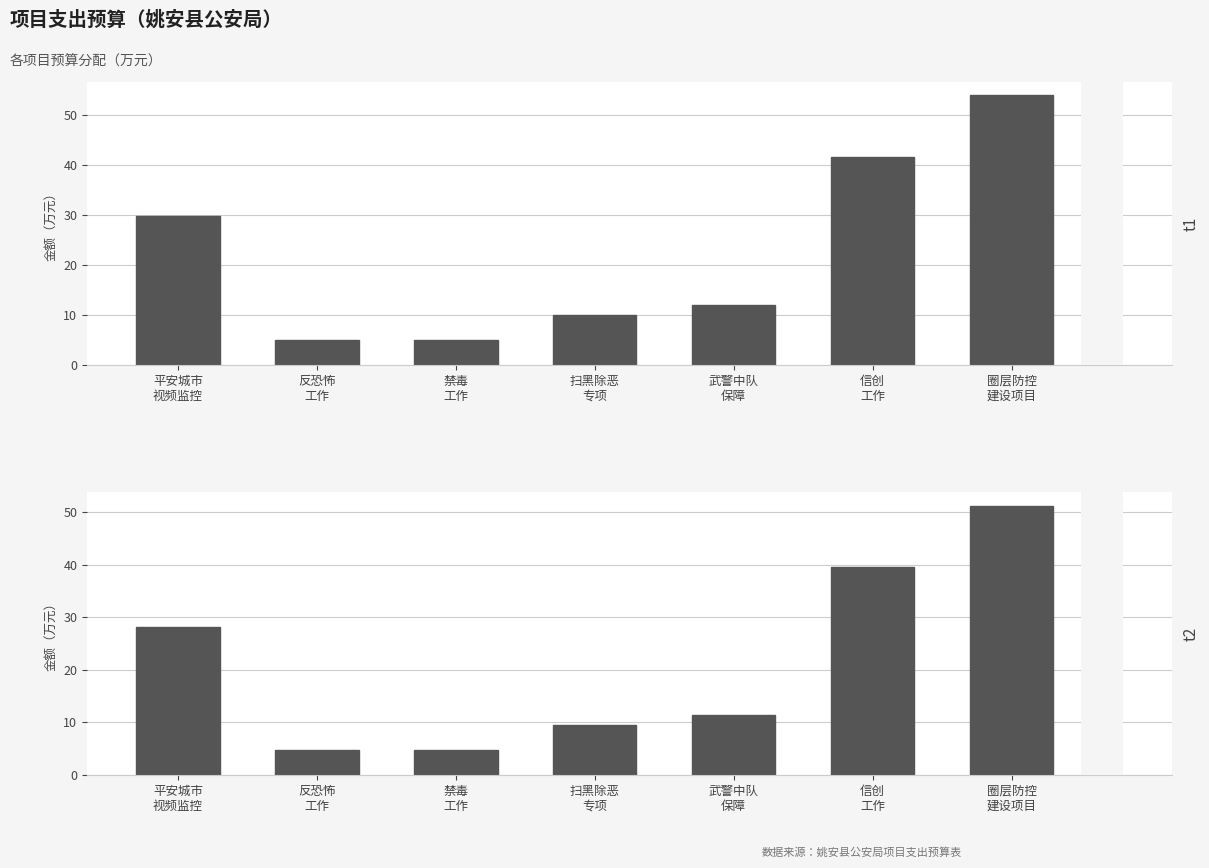

What is the label of the 6th bar from the left?

信创
工作